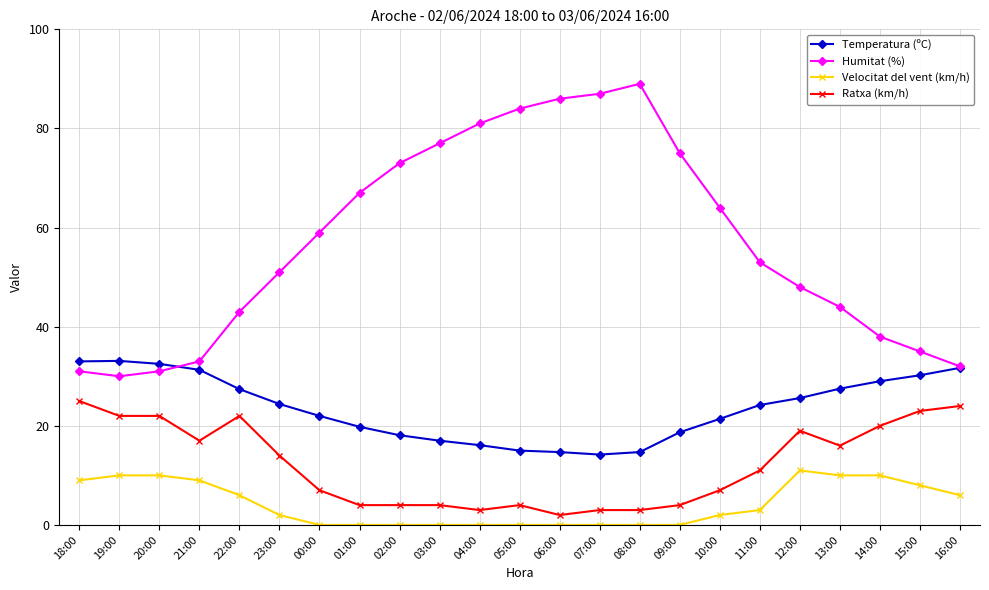

What is the minimum value for Ratxa (km/h)?

2.0